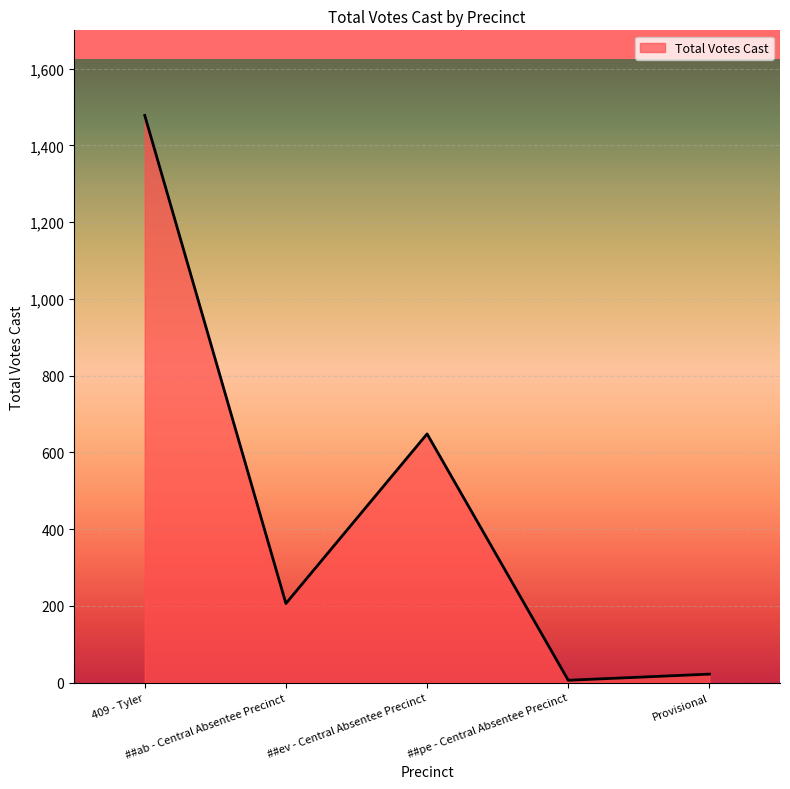

Where is the data nearest to the value 742?

##ev - Central Absentee Precinct